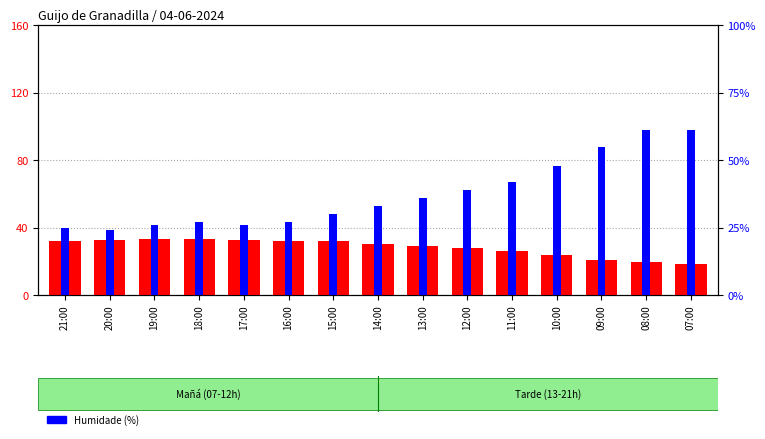

Which series has the largest total across all categories?

Humidade (%)